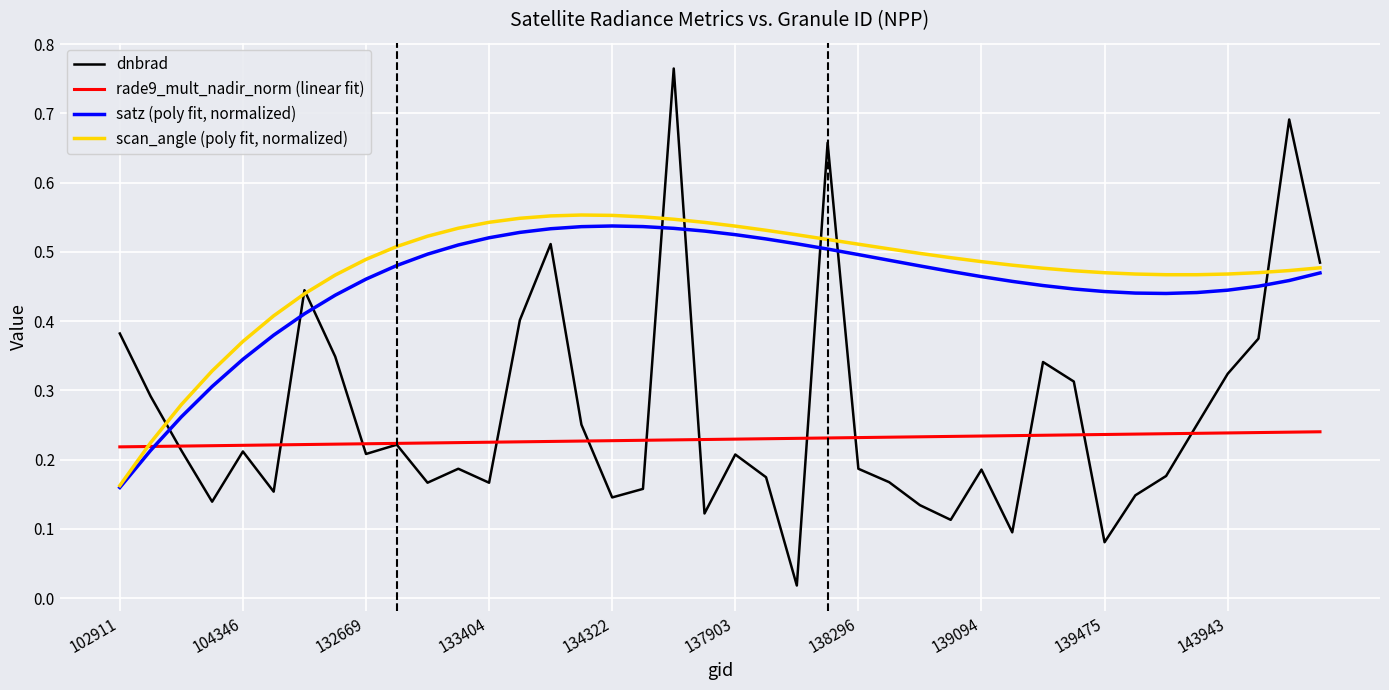

Which series has the largest range (max minus min)?

dnbrad